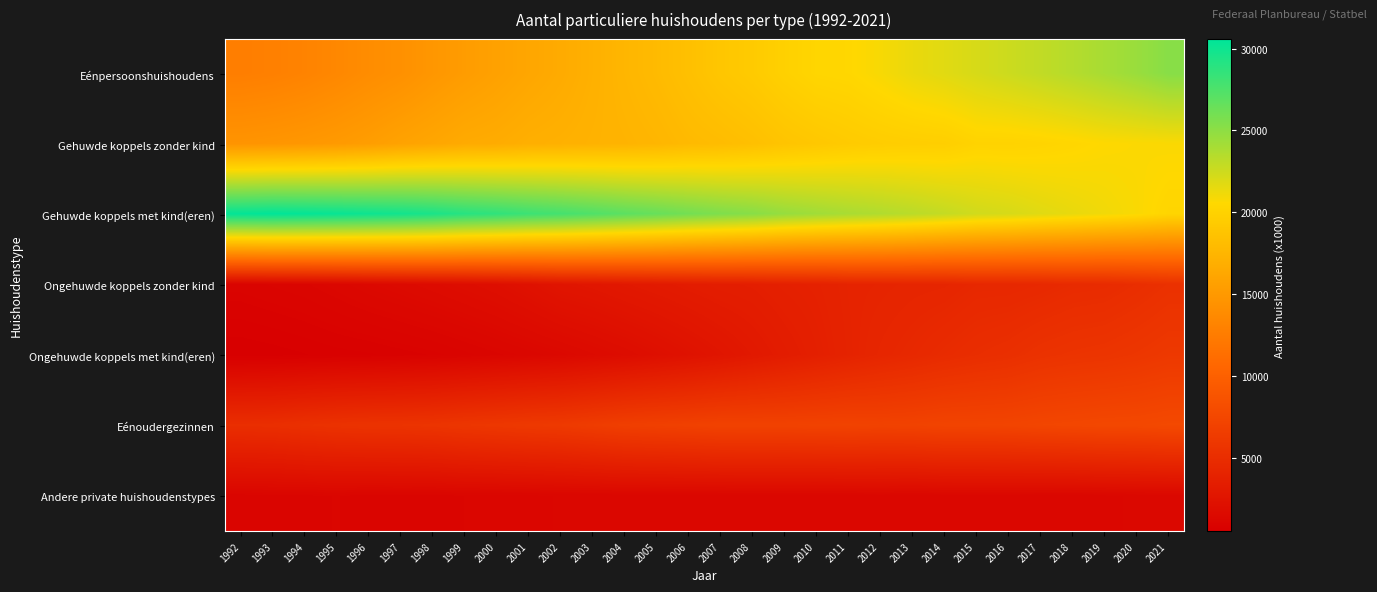

What is the minimum value shown in the chart?

532